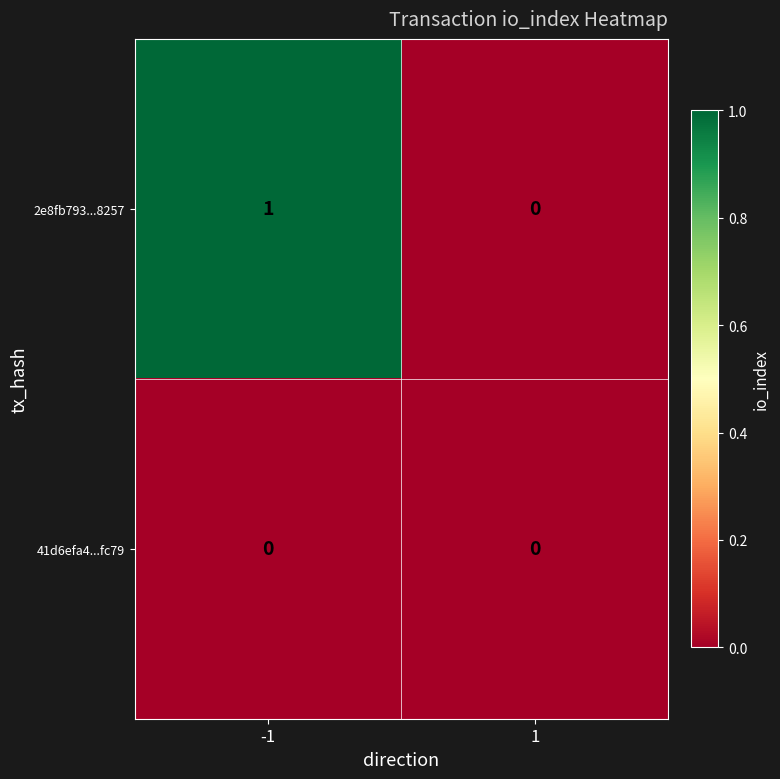

Which category has the highest value across all series?

-1